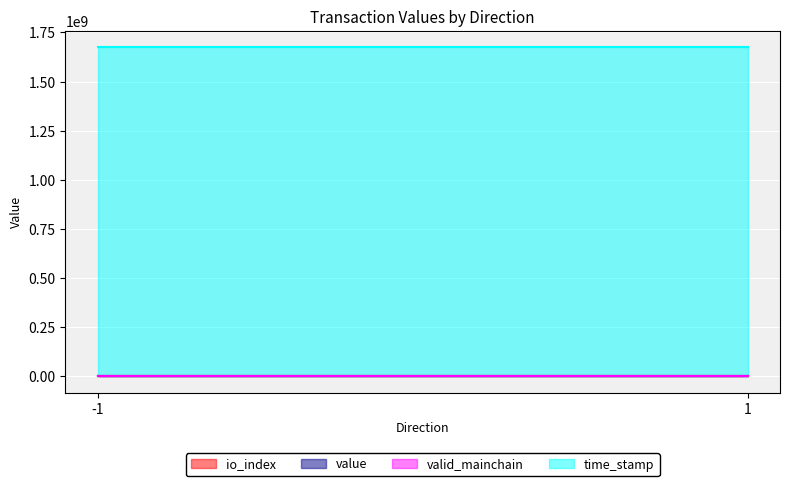

Between -1 and 1, which series saw the biggest shift?

time_stamp